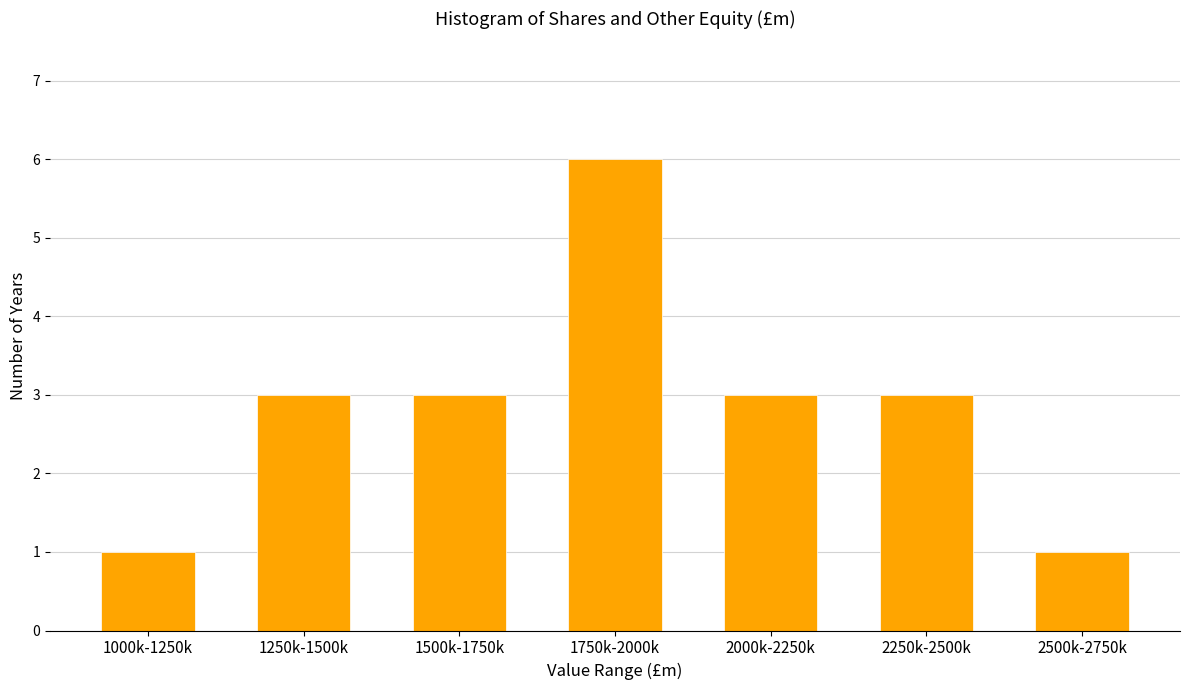

Reading right to left, transcribe all the data shown in this chart.

2500k-2750k=1	2250k-2500k=3	2000k-2250k=3	1750k-2000k=6	1500k-1750k=3	1250k-1500k=3	1000k-1250k=1